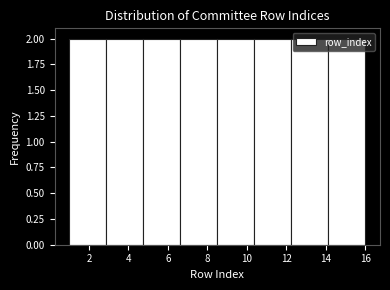

Reading left to right, transcribe this chart: for each bar, give the range it covers on the x-axis and its height. Neither the bar edges nor the heights are printed on the chart, so give them approximately, as read against the axes.

1.0 to 2.8: 2
2.8 to 4.8: 2
4.8 to 6.6: 2
6.6 to 8.6: 2
8.6 to 10.4: 2
10.4 to 12.2: 2
12.2 to 14.2: 2
14.2 to 16.0: 2